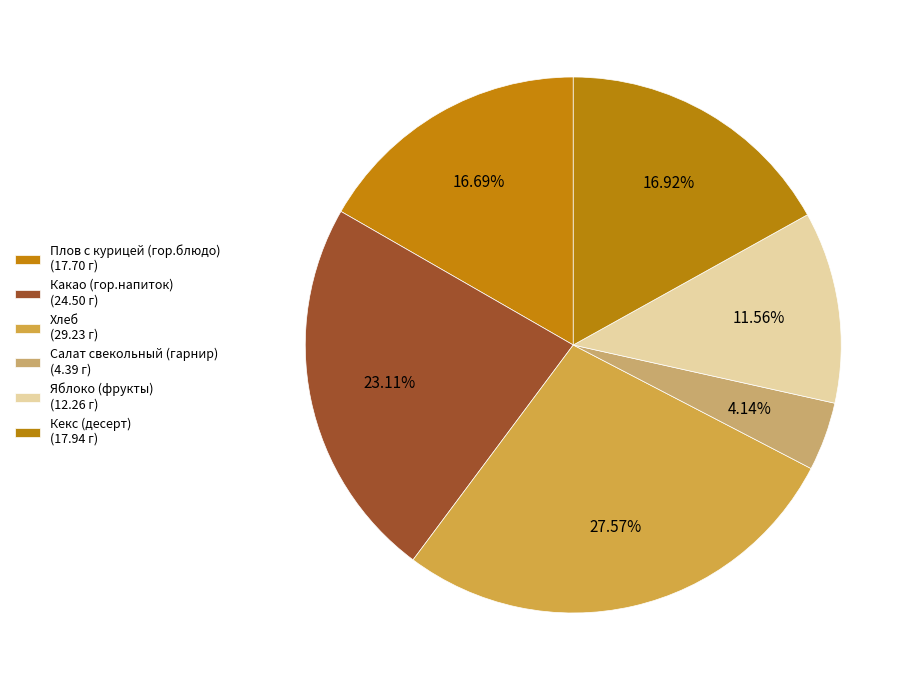

To the nearest percent, what is the difference between the largest and smallest slice percentages?

23%